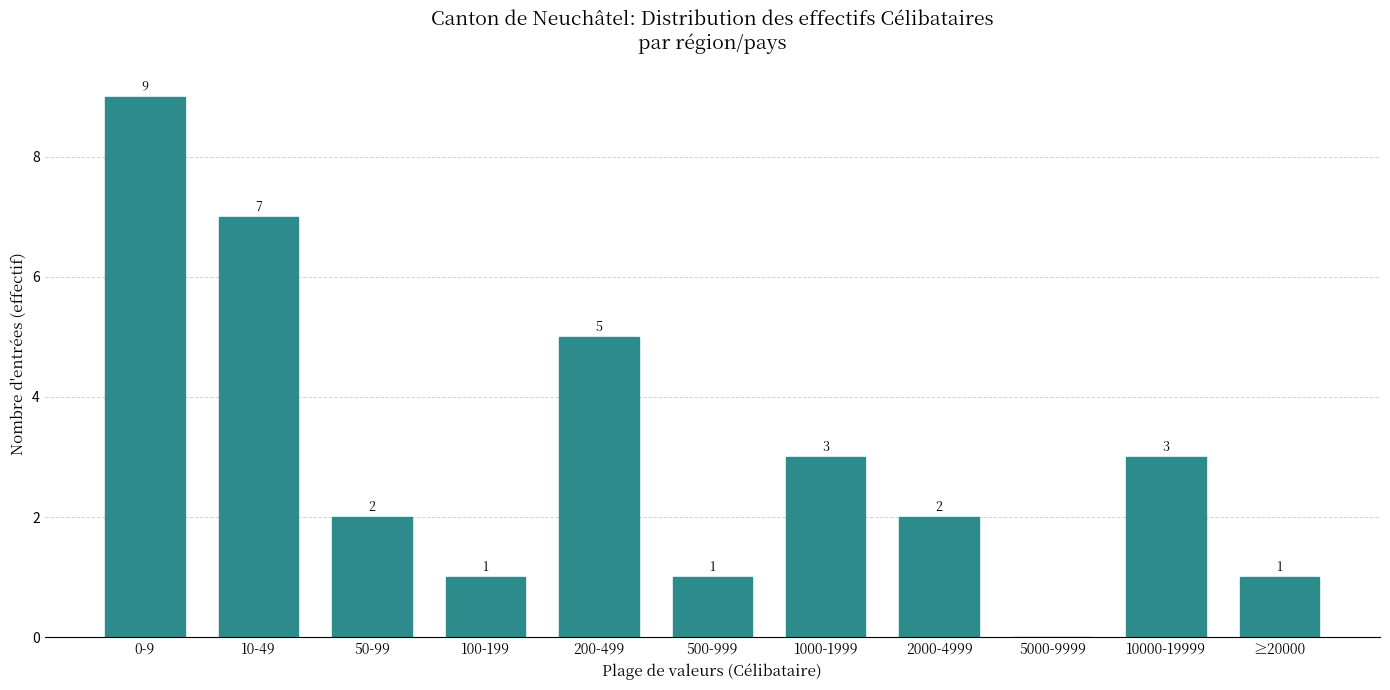

Reading right to left, what are all the values shown in this chart?

≥20000=1	10000-19999=3	5000-9999=0	2000-4999=2	1000-1999=3	500-999=1	200-499=5	100-199=1	50-99=2	10-49=7	0-9=9